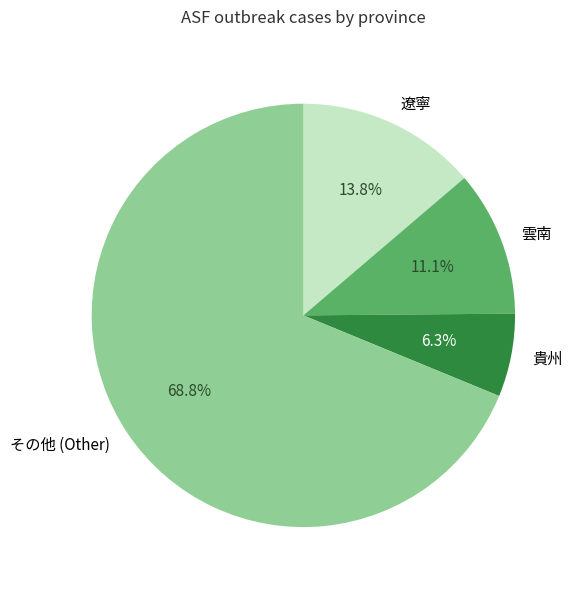

Is その他 (Other) the majority of the pie?

Yes